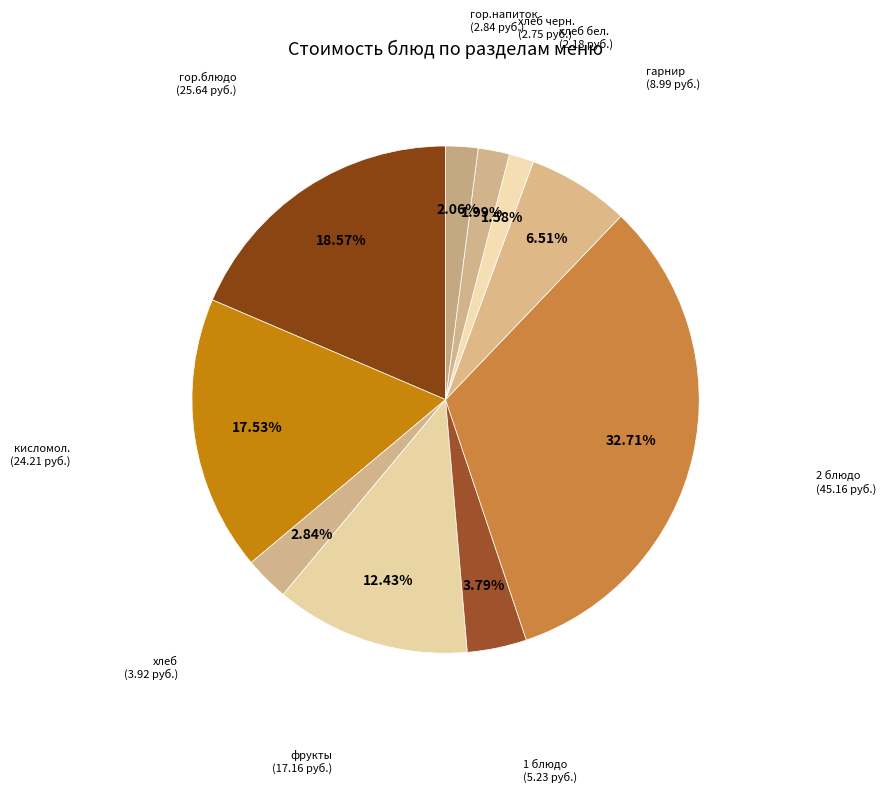

How many segments does this pie chart have?

10